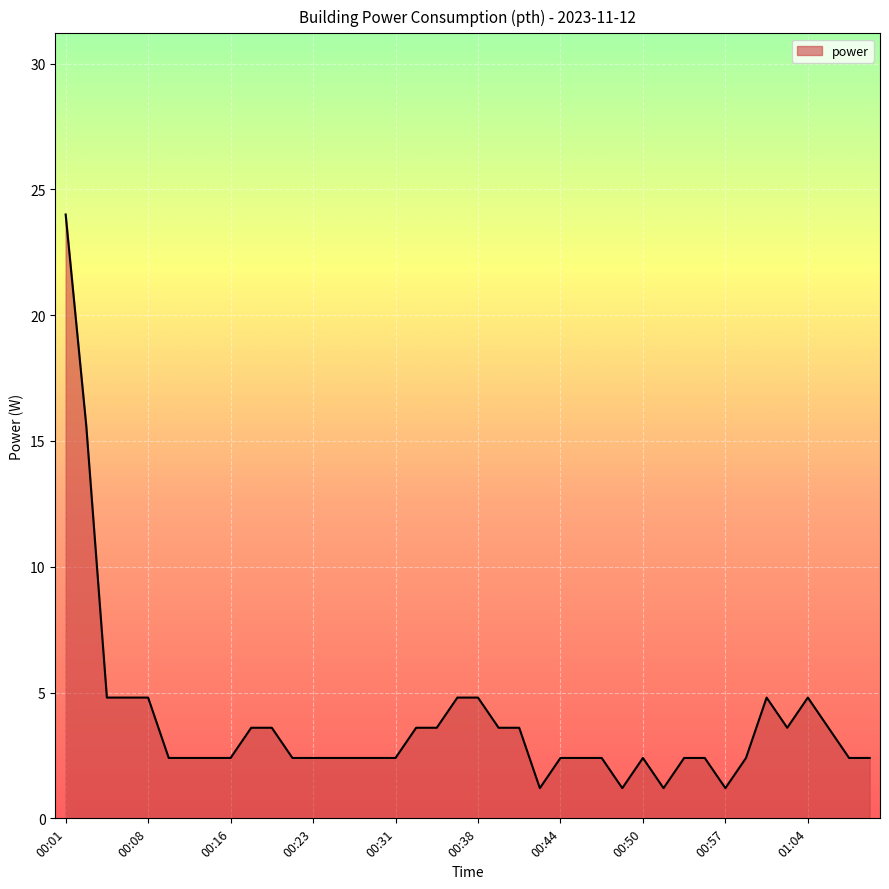

True or false: there are more than 1 points higher than both neighbors.

True